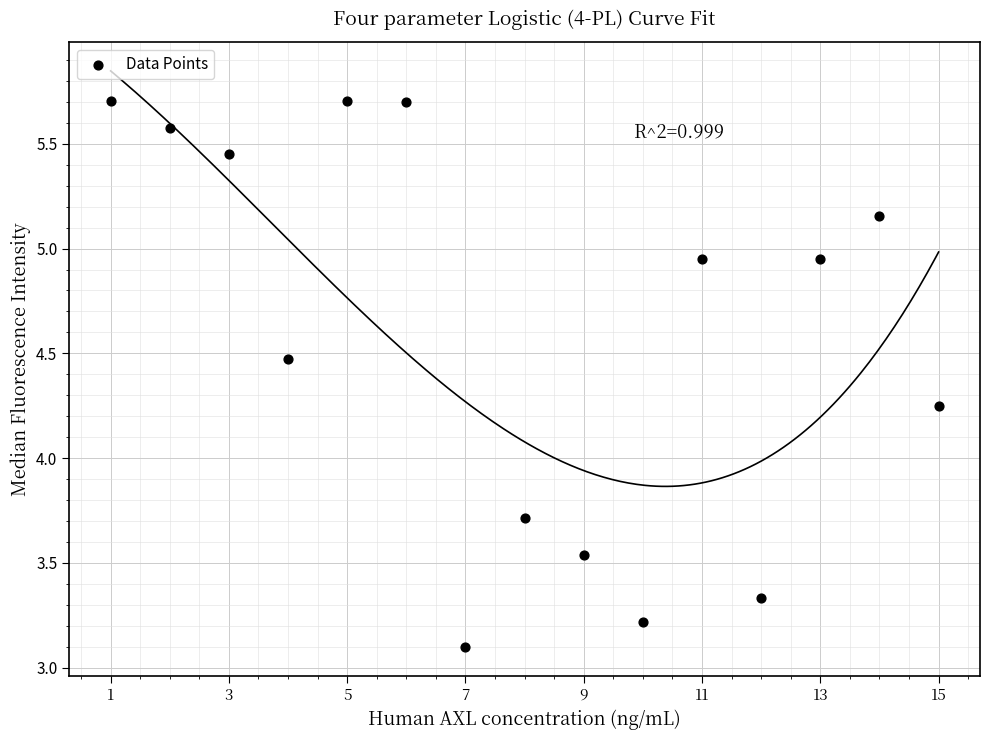

What is the range of Y values (max minus min)?

2.6